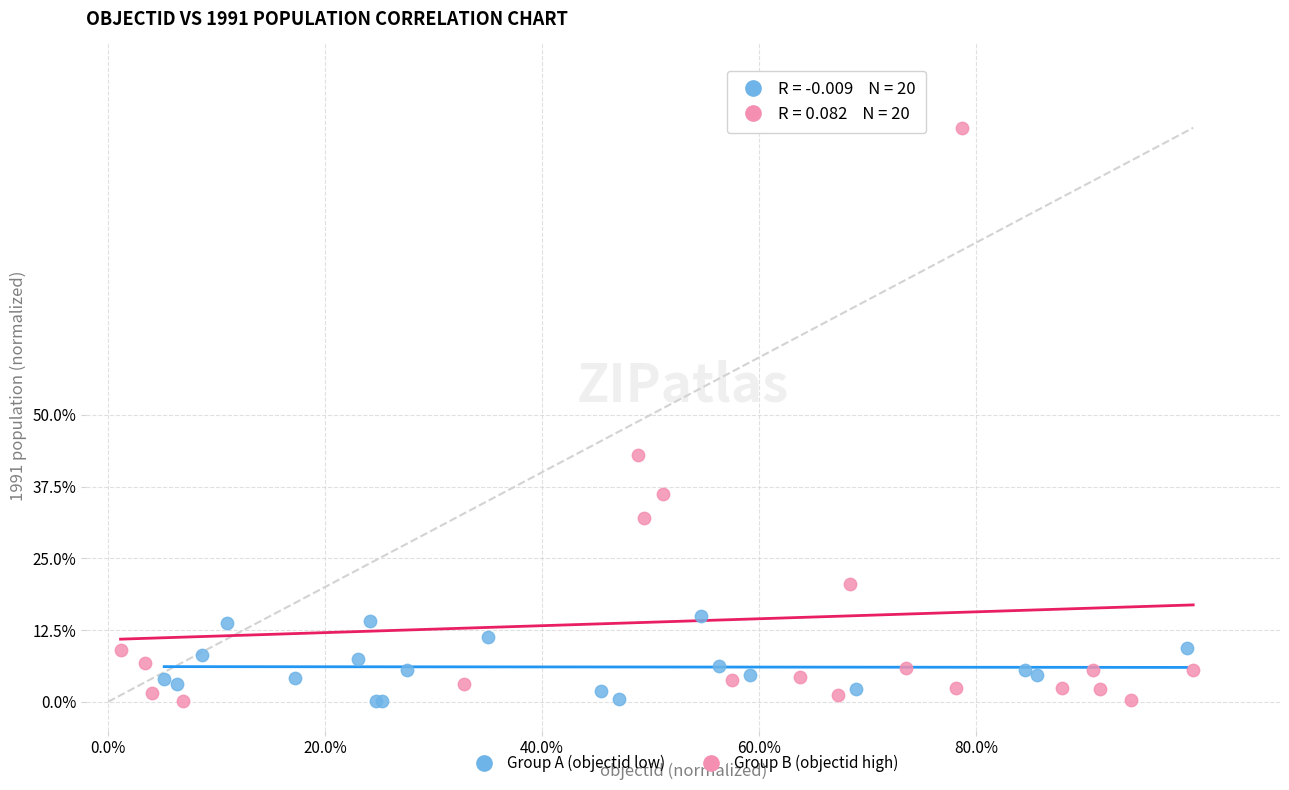

Which series reaches the maximum Y coordinate?

Group B (objectid high)